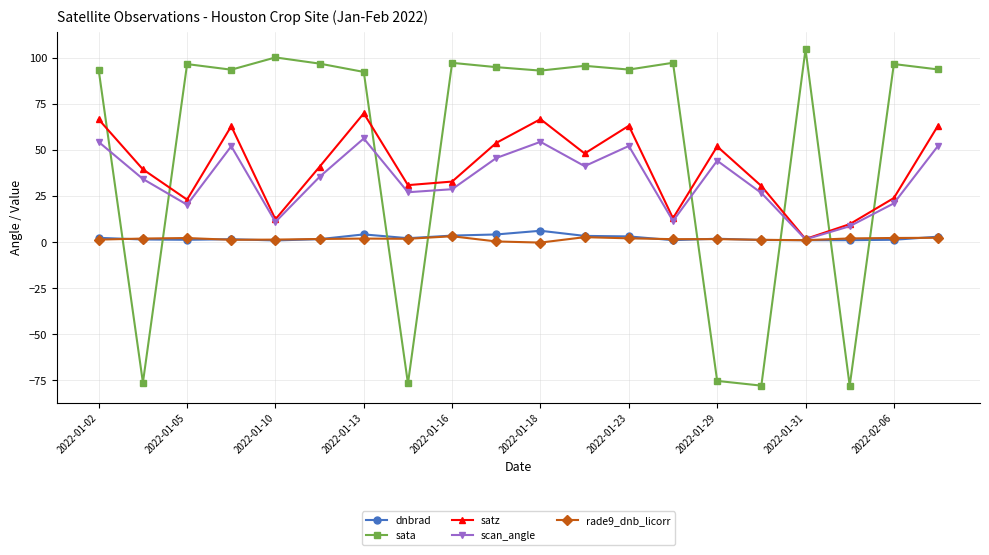

What are all the series names shown in the legend?

dnbrad, sata, satz, scan_angle, rade9_dnb_licorr